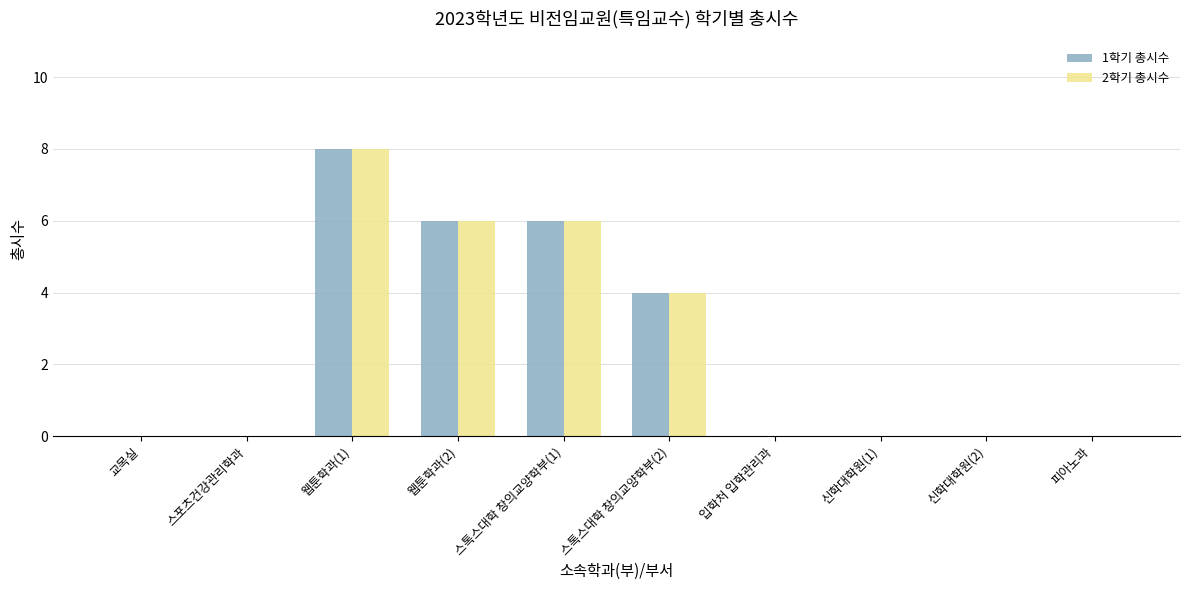

At which category is the sum across all series the highest?

웹툰학과(1)